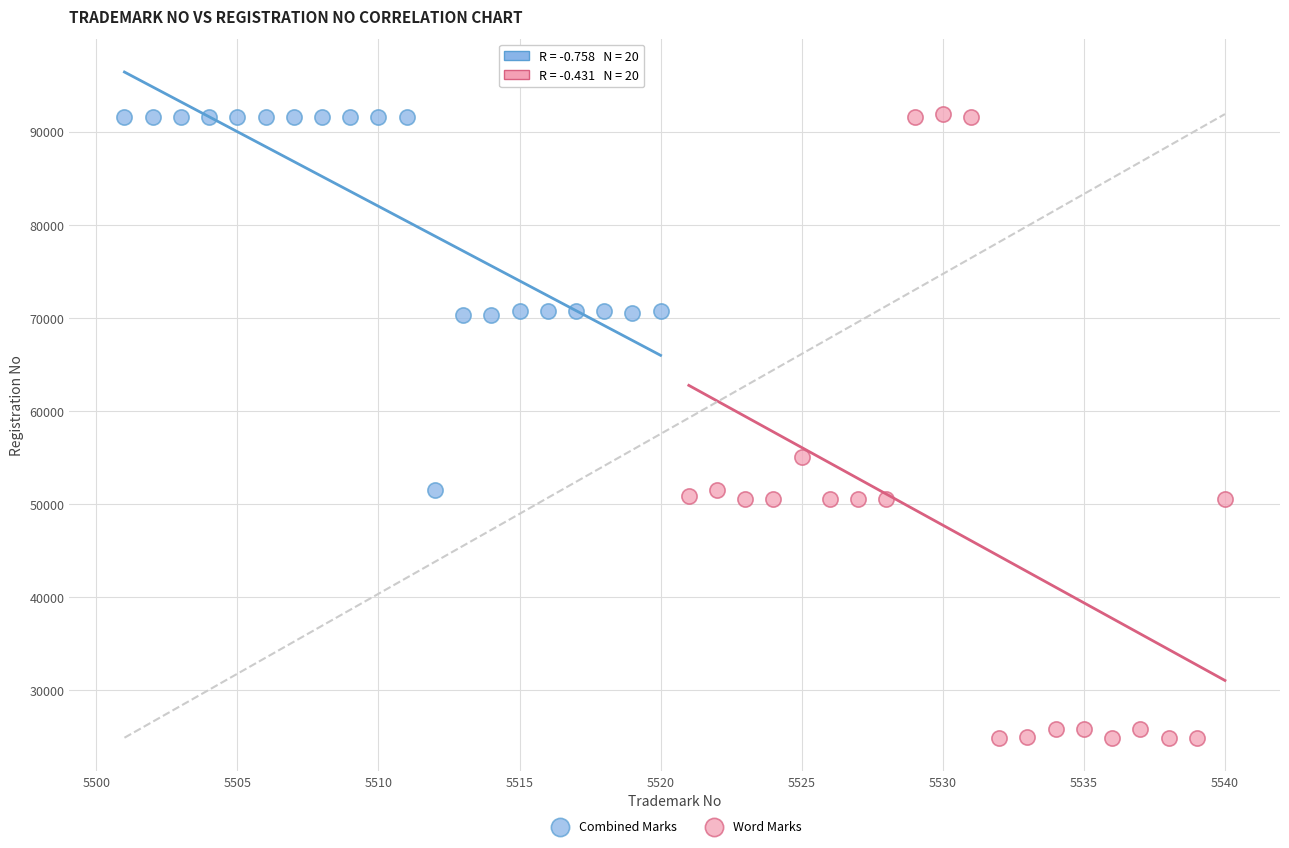

Which series reaches the minimum Y coordinate?

Word Marks